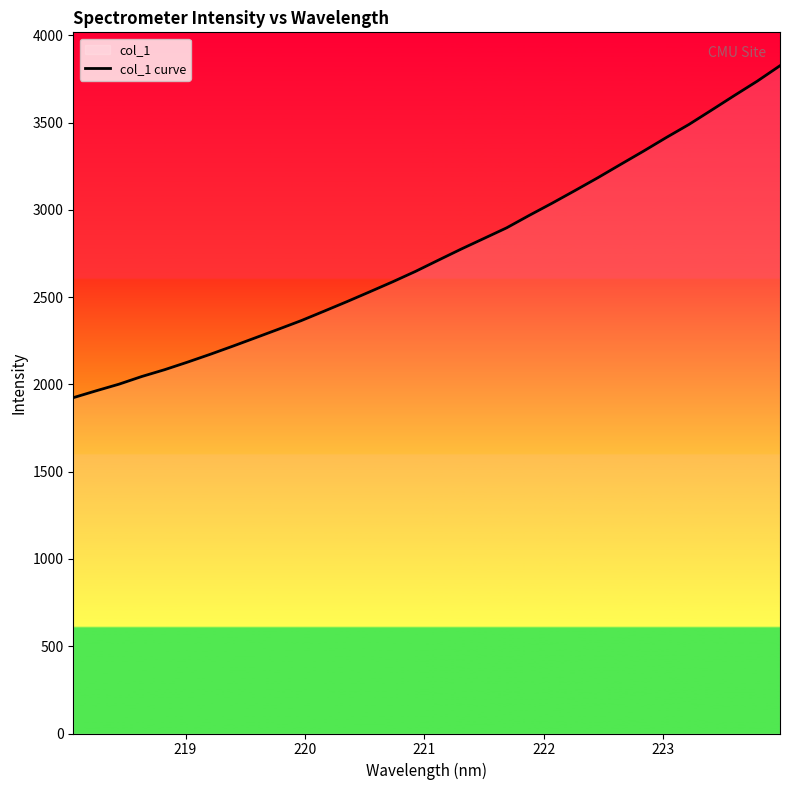

What is the value of the 10th point from the left?

2316.9